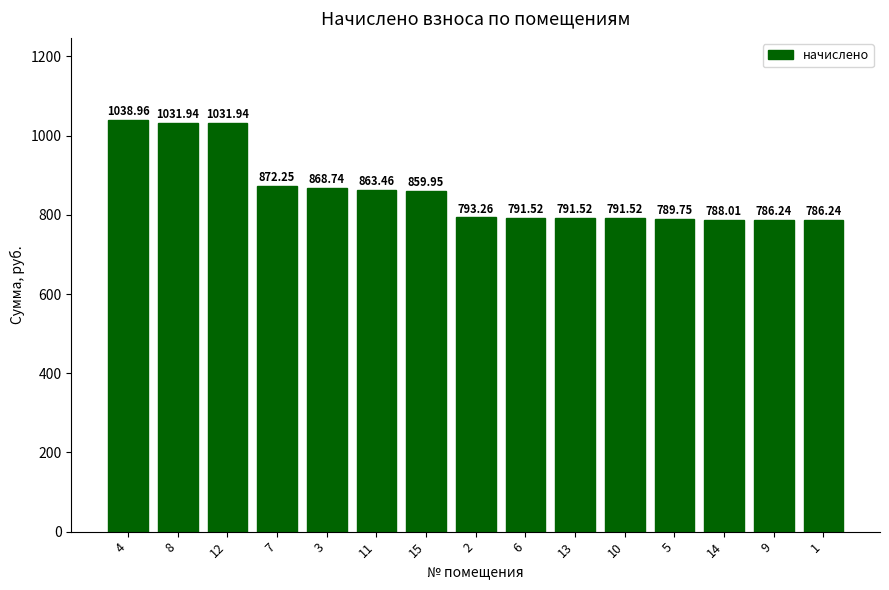

What is the difference between the second highest and minimum values?

245.7